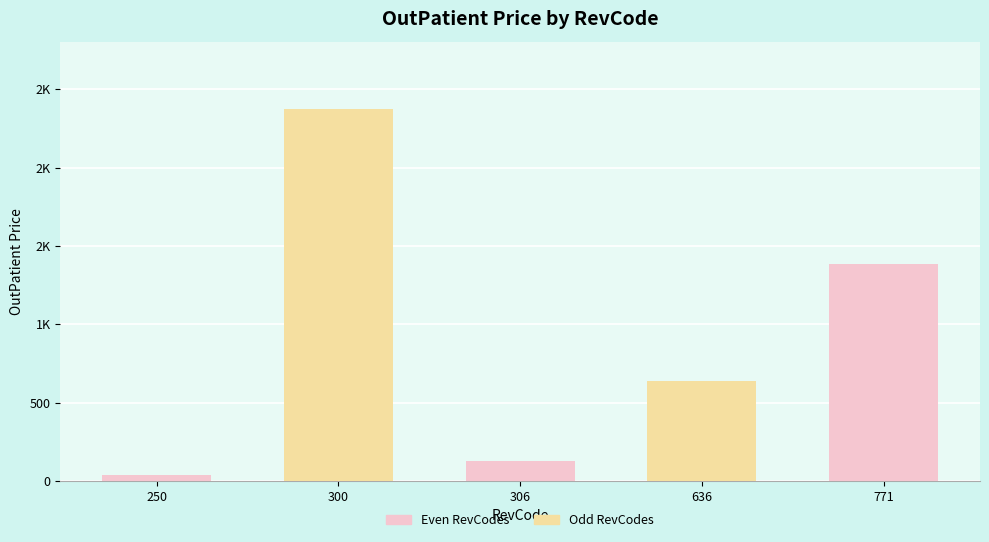

Does the chart contain any negative values?

No